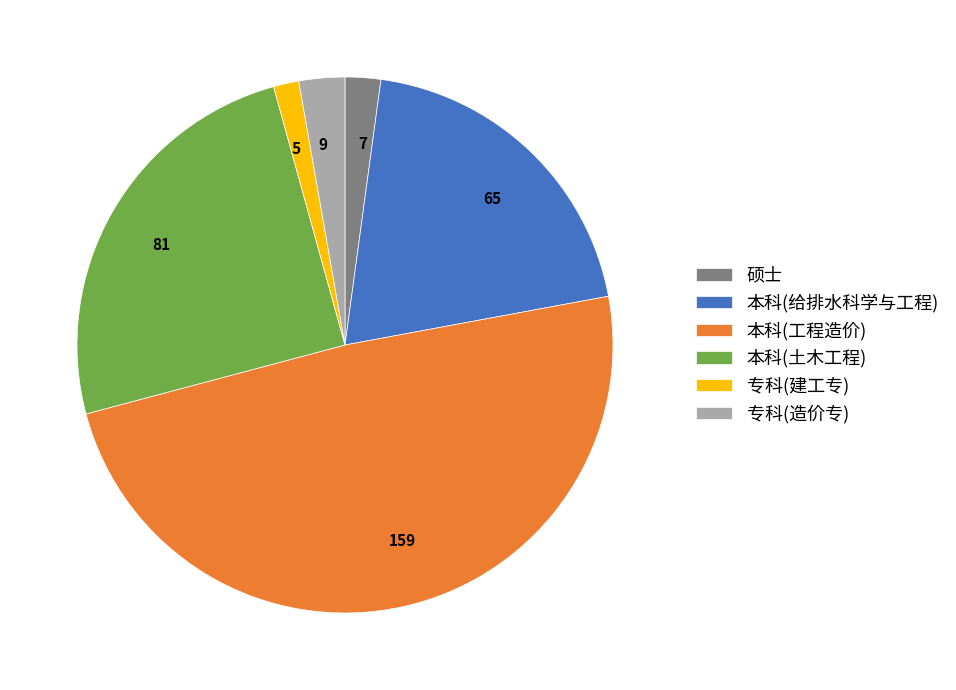

Is it true that 硕士 is 2% of the pie?

True